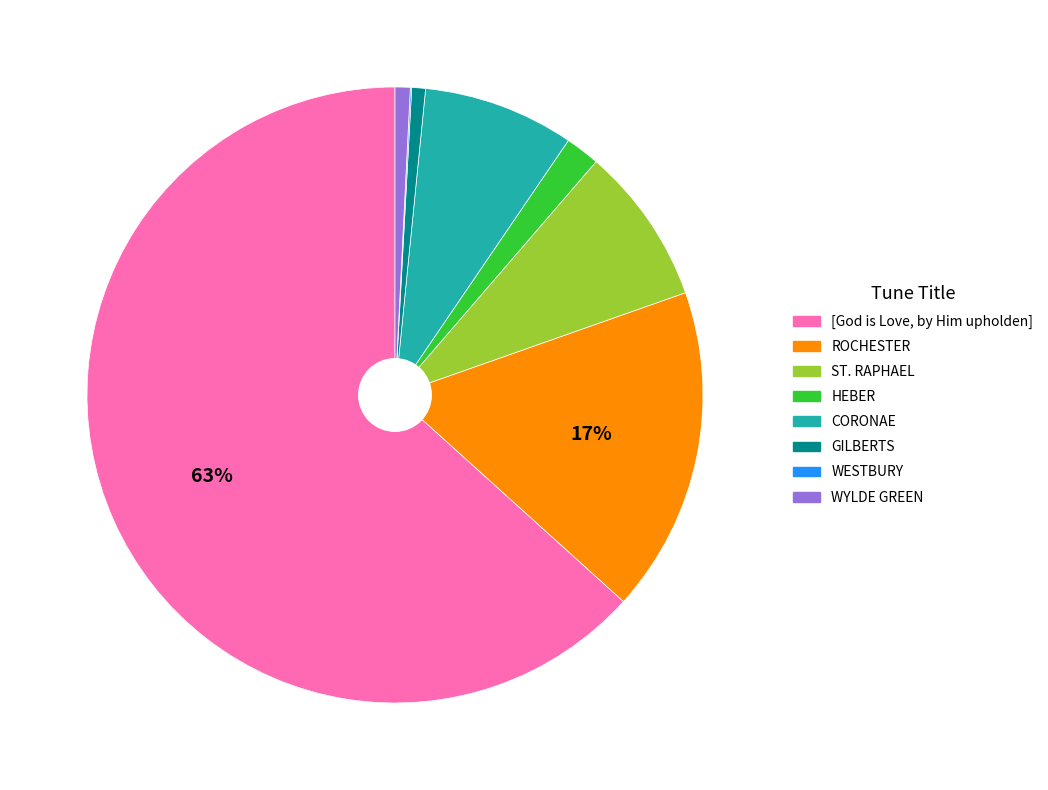

Is GILBERTS the majority of the pie?

No